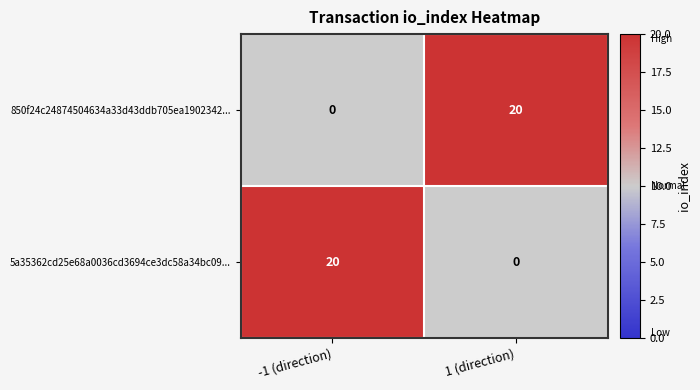

At 1 (direction), list the series in order from smallest to largest.

5a35362cd25e68a0036cd3694ce3dc58a34bc09..., 850f24c24874504634a33d43ddb705ea1902342...